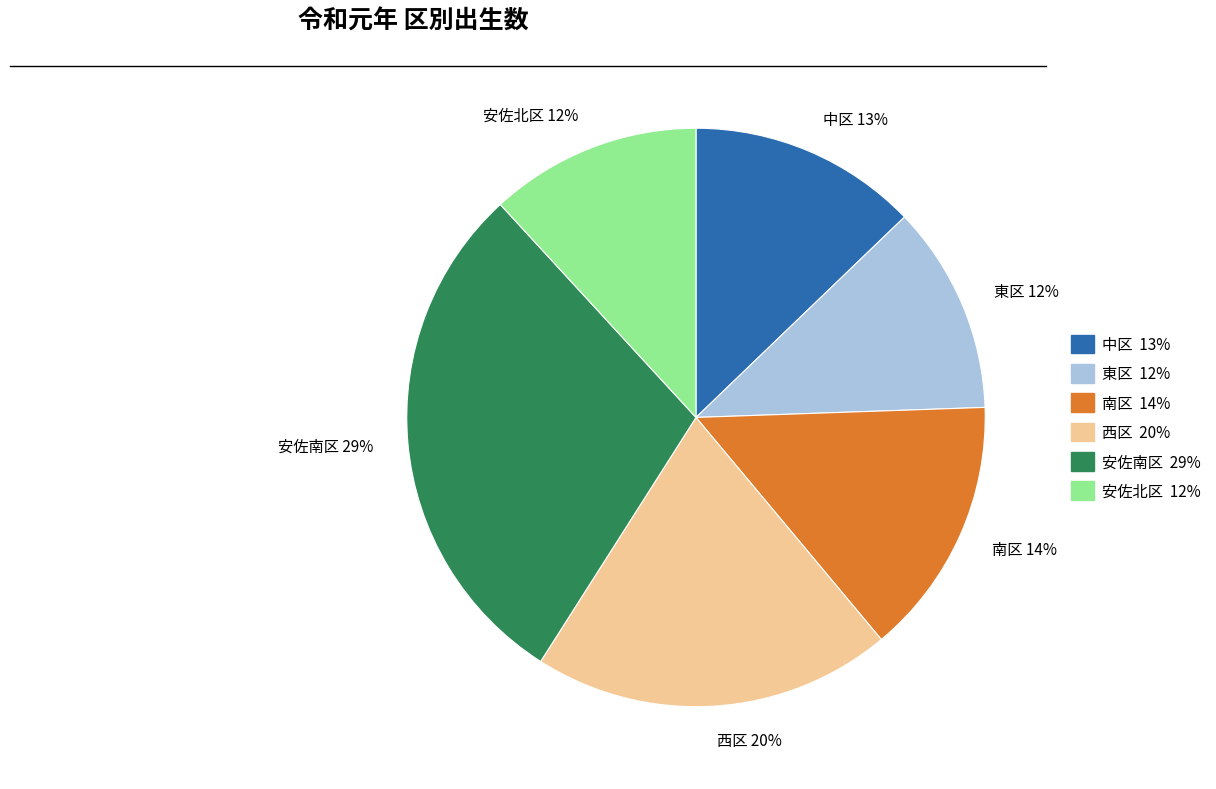

Which category has the biggest portion of the pie?

安佐南区